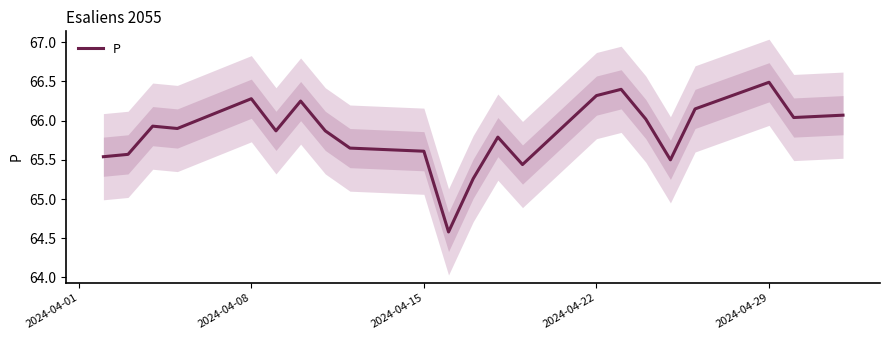

How many points are higher than both their immediate neighbors (excluding endpoints)?

6